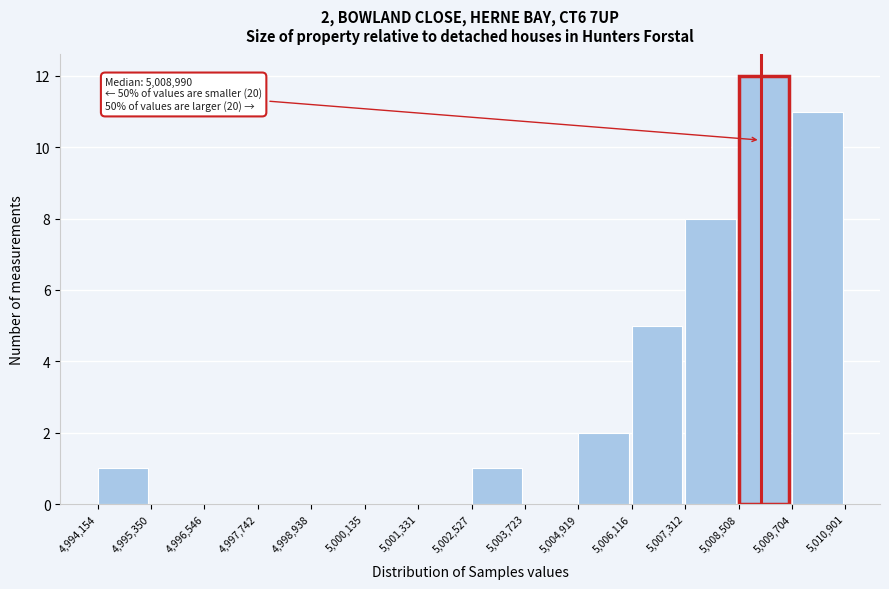

Which range on the x-axis has the tallest bar?

5,008,508 to 5,009,704